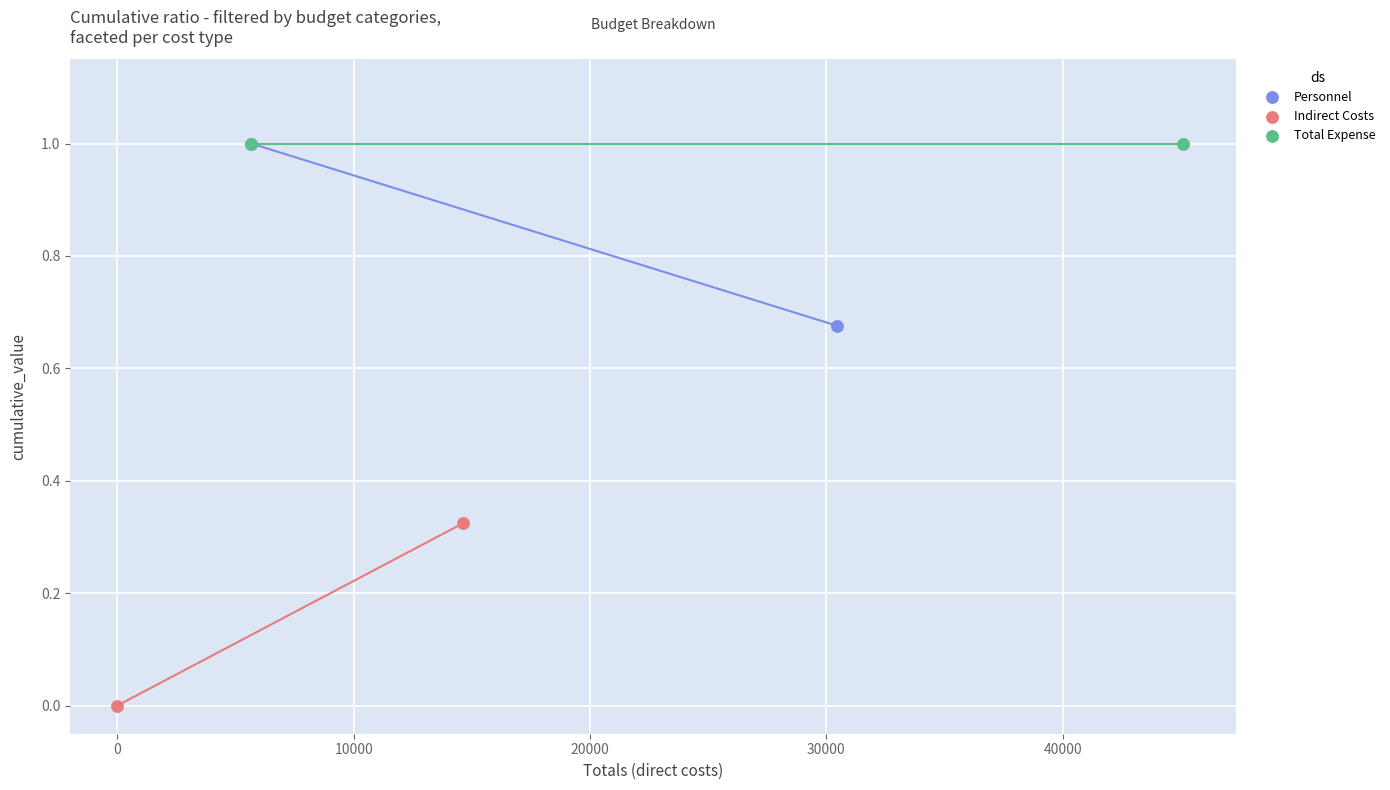

What are all the series names shown in the legend?

Personnel, Indirect Costs, Total Expense